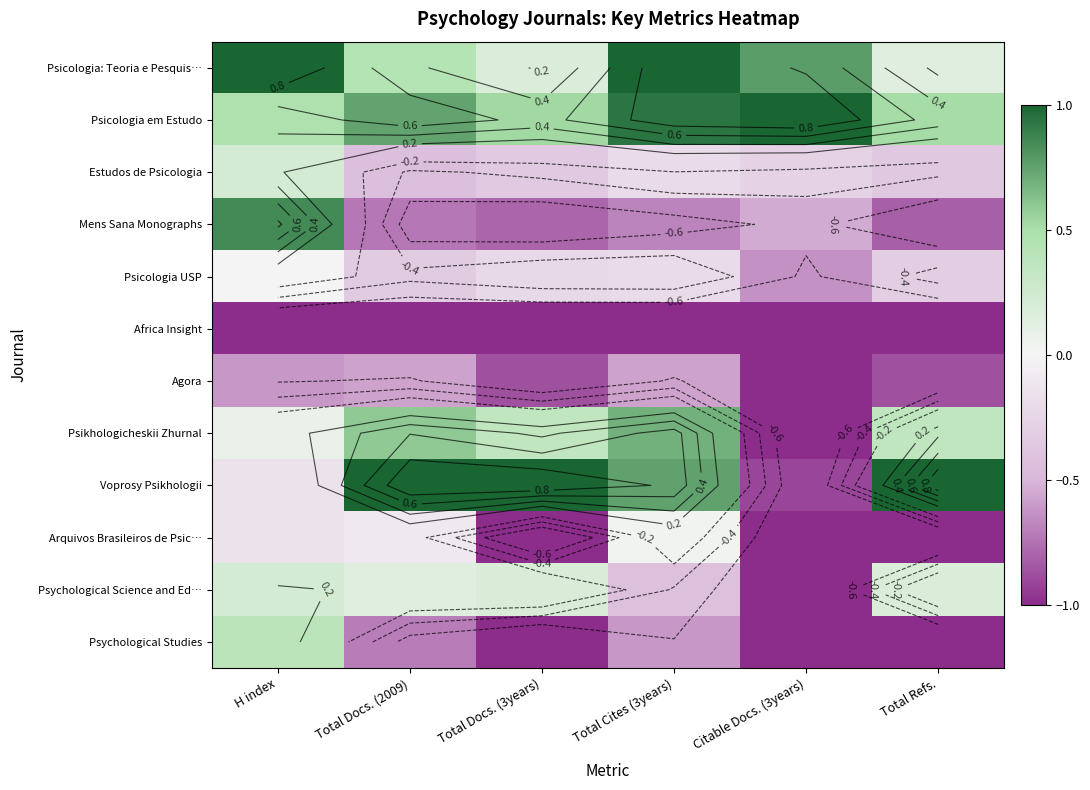

Where does the Psikhologicheskii Zhurnal series first go above 0?

H index